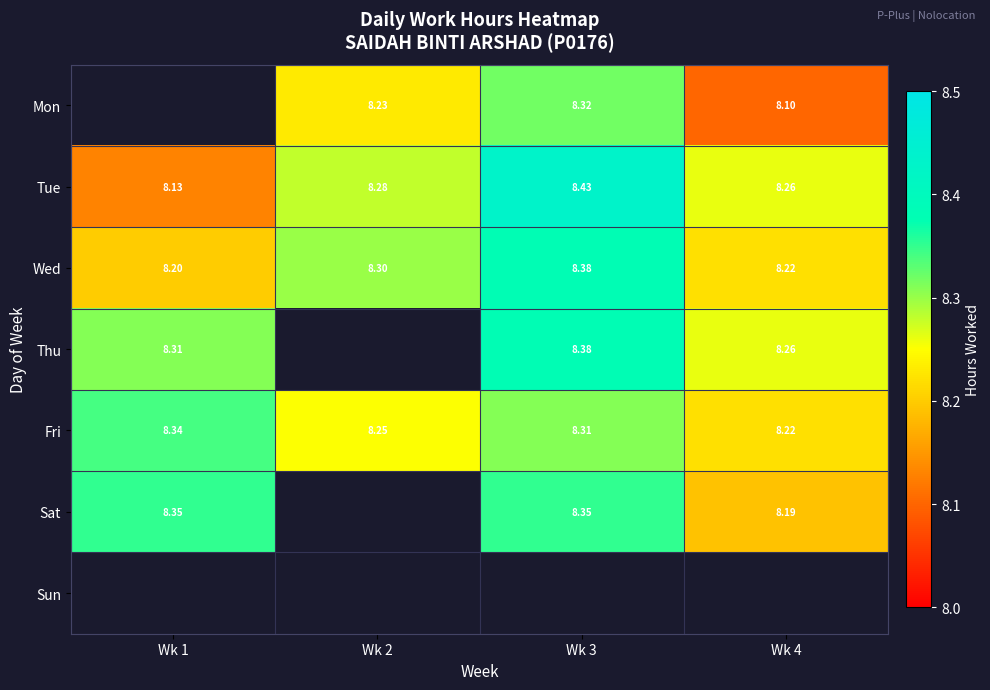

True or false: Wed has a value of 8.4 at Wk 3.

True